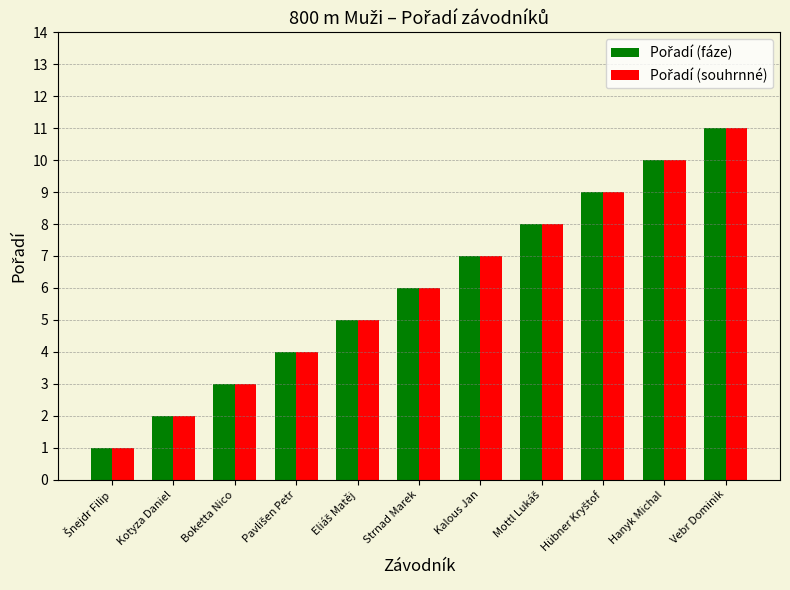

At which category does the chart reach its peak across all series?

Vebr Dominik